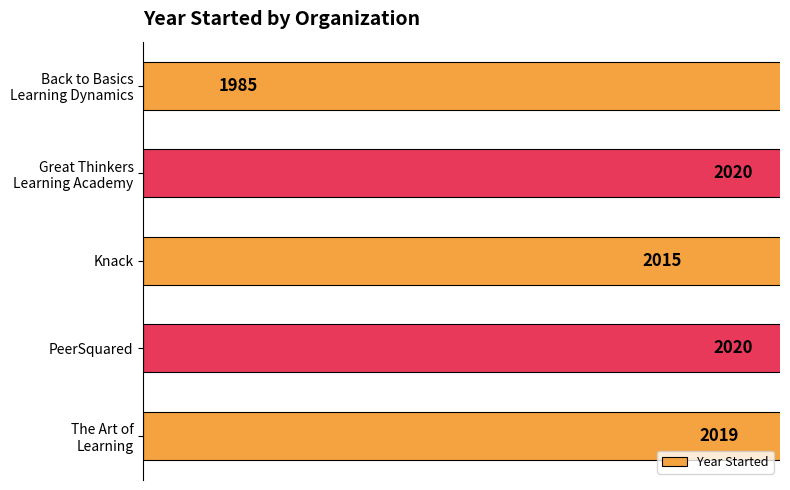

What is the sum of all values?

10059